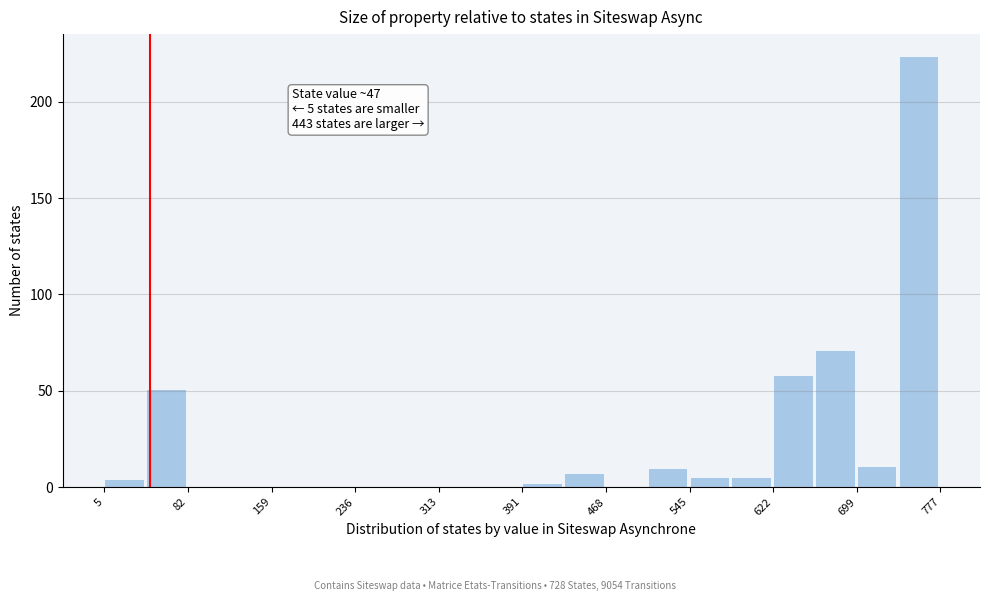

Around what value on the x-axis is the tallest bar? Give the approximate position of its centre, as read against the axis.

760